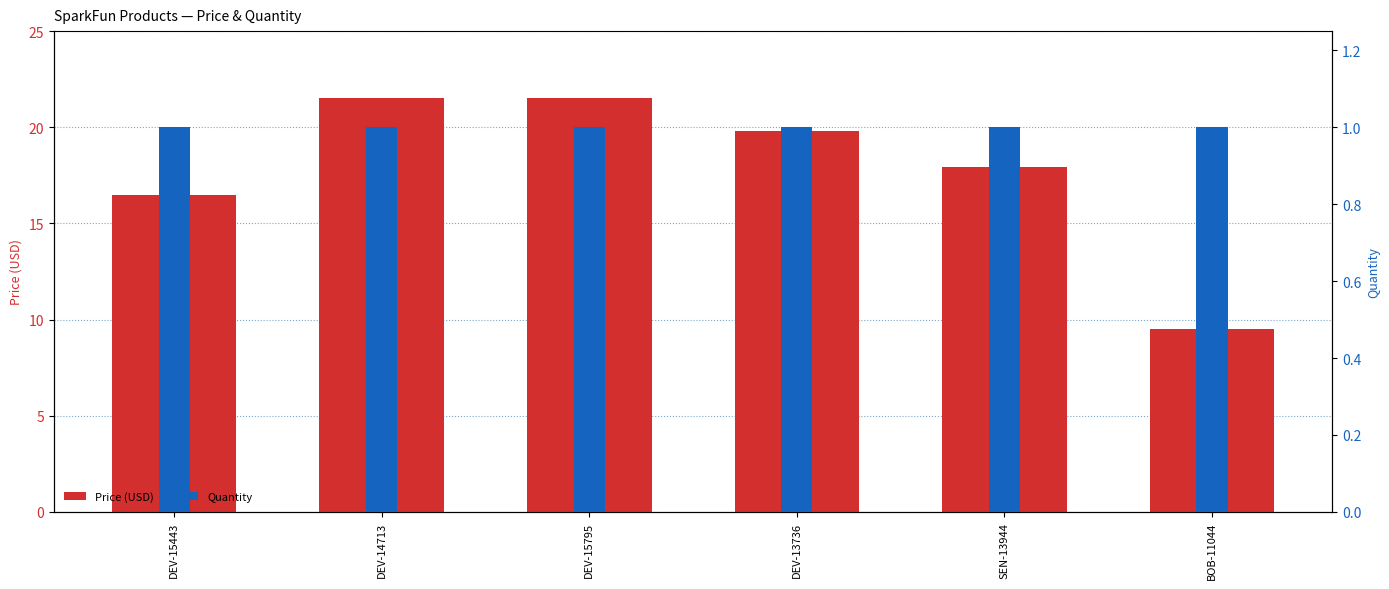

How many groups of bars are there?

6